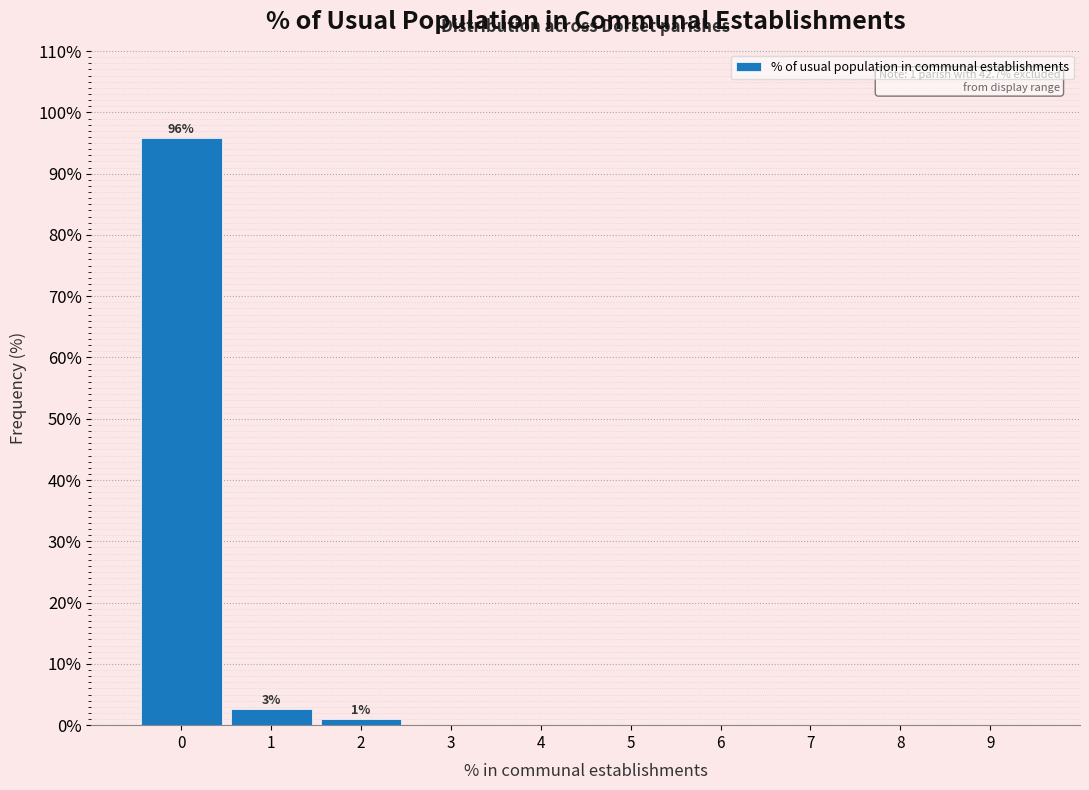

What is the greatest value displayed?

95.8